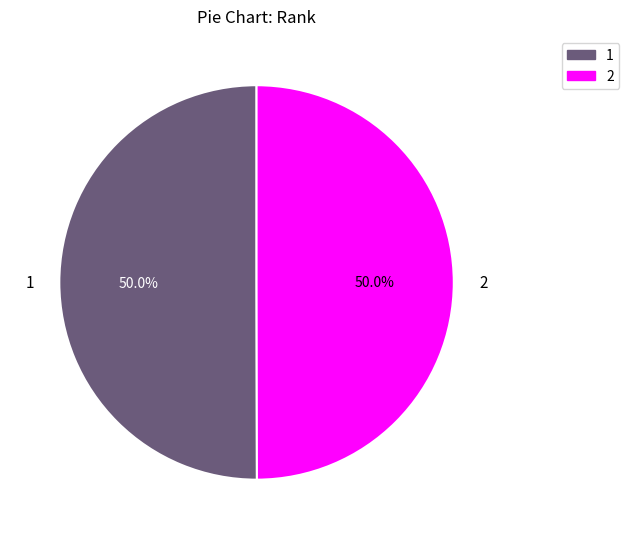

Count the number of slices in the pie.

2